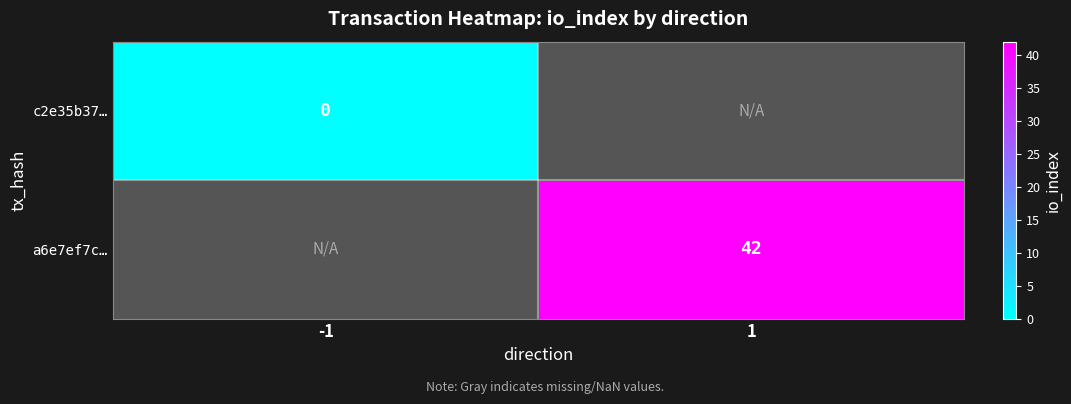

Is it true that a6e7ef7c… equals 29 at 1?

False